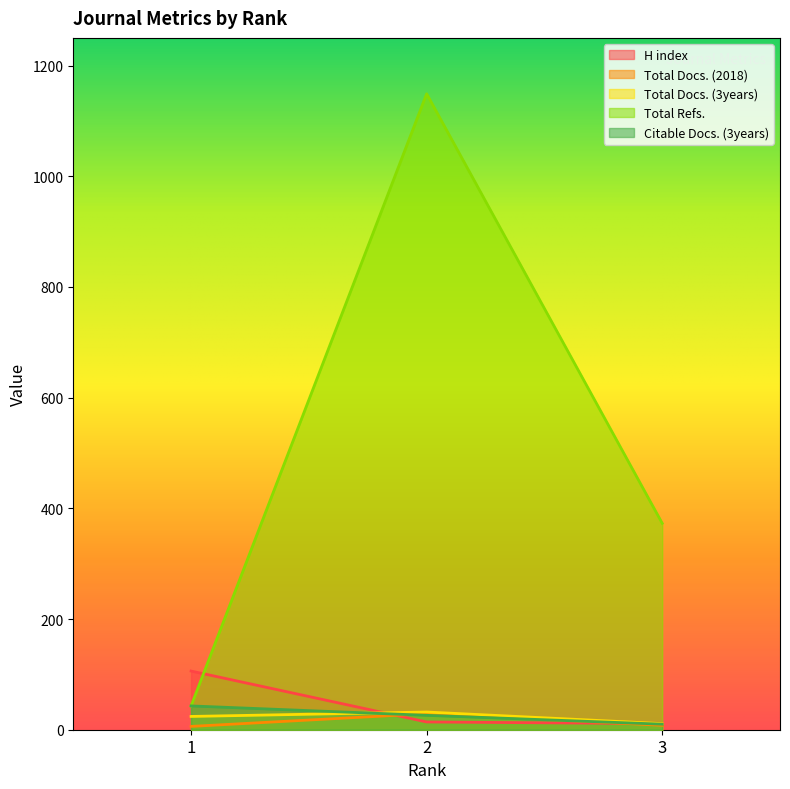

What are all the series names shown in the legend?

H index, Total Docs. (2018), Total Docs. (3years), Total Refs., Citable Docs. (3years)